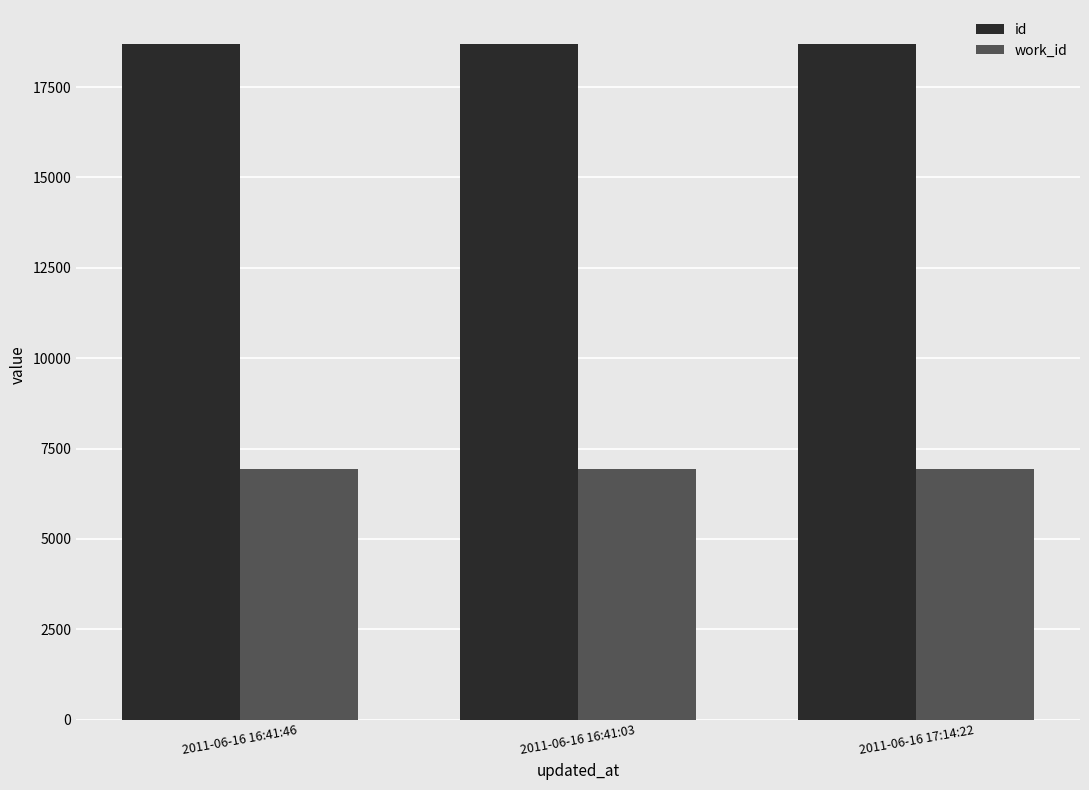

What is the difference between the highest and lowest values at 2011-06-16 17:14:22?

11758